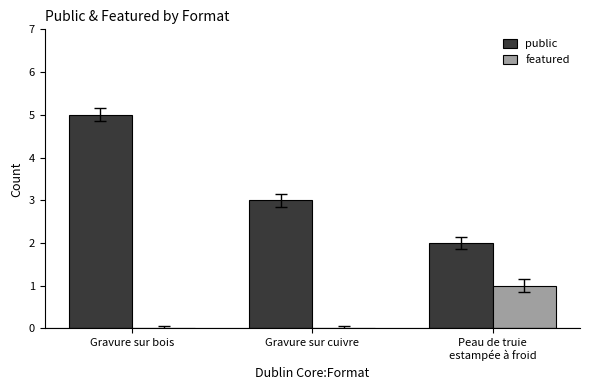

The public series shows 2 at Gravure sur cuivre. True or false?

False